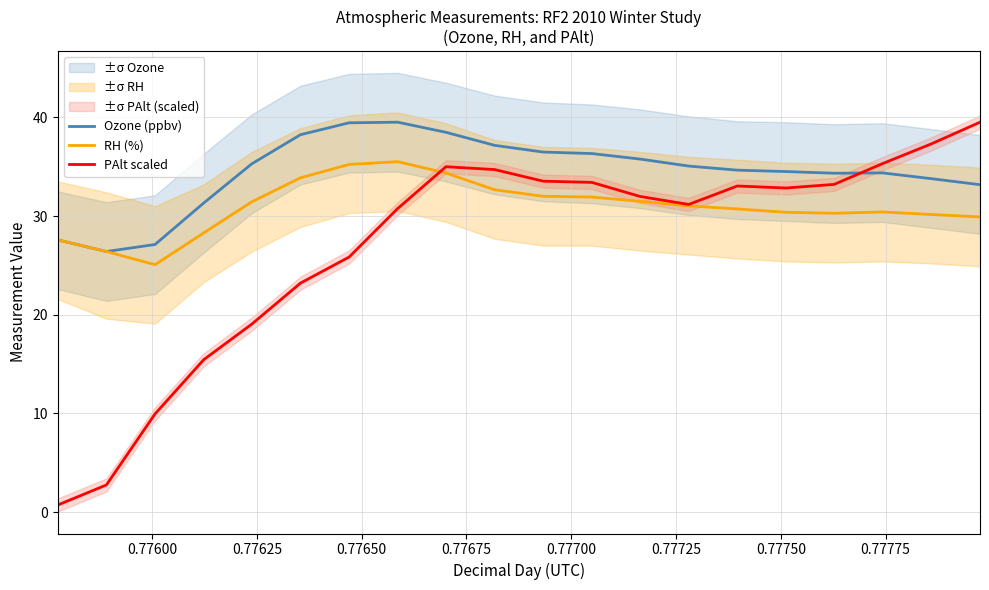

Count the number of categories in the chart.

20